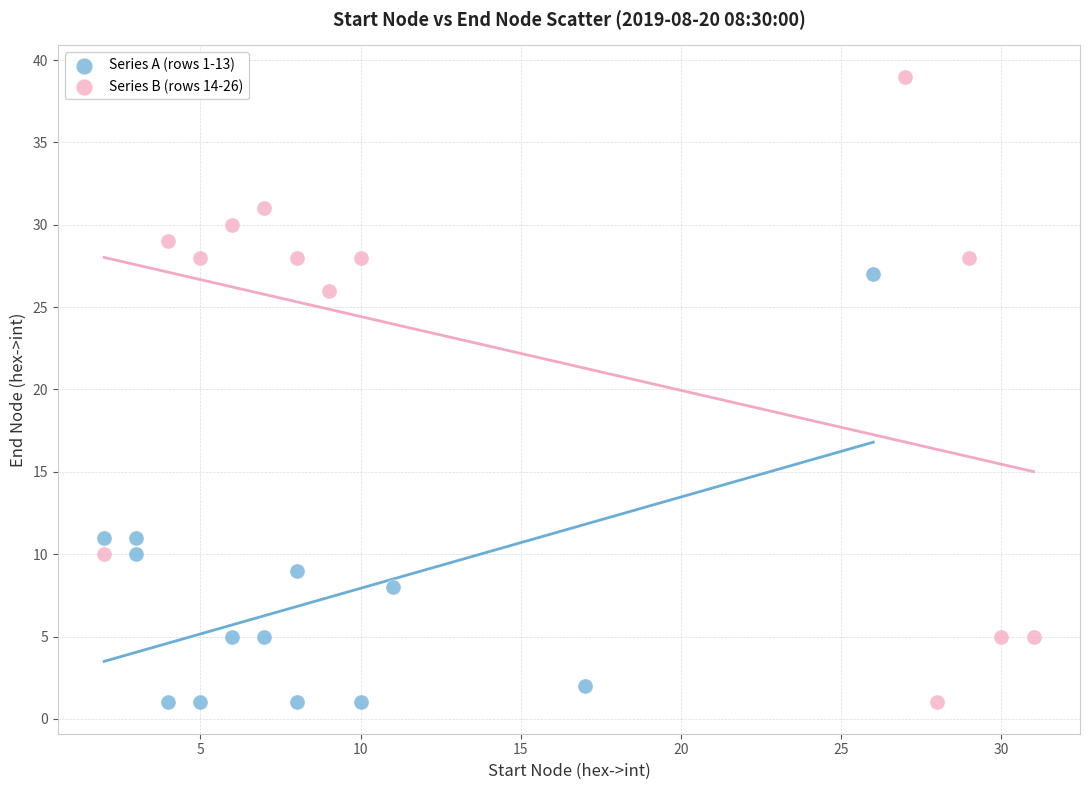

Which series has the largest Y range (max minus min)?

Series B (rows 14-26)